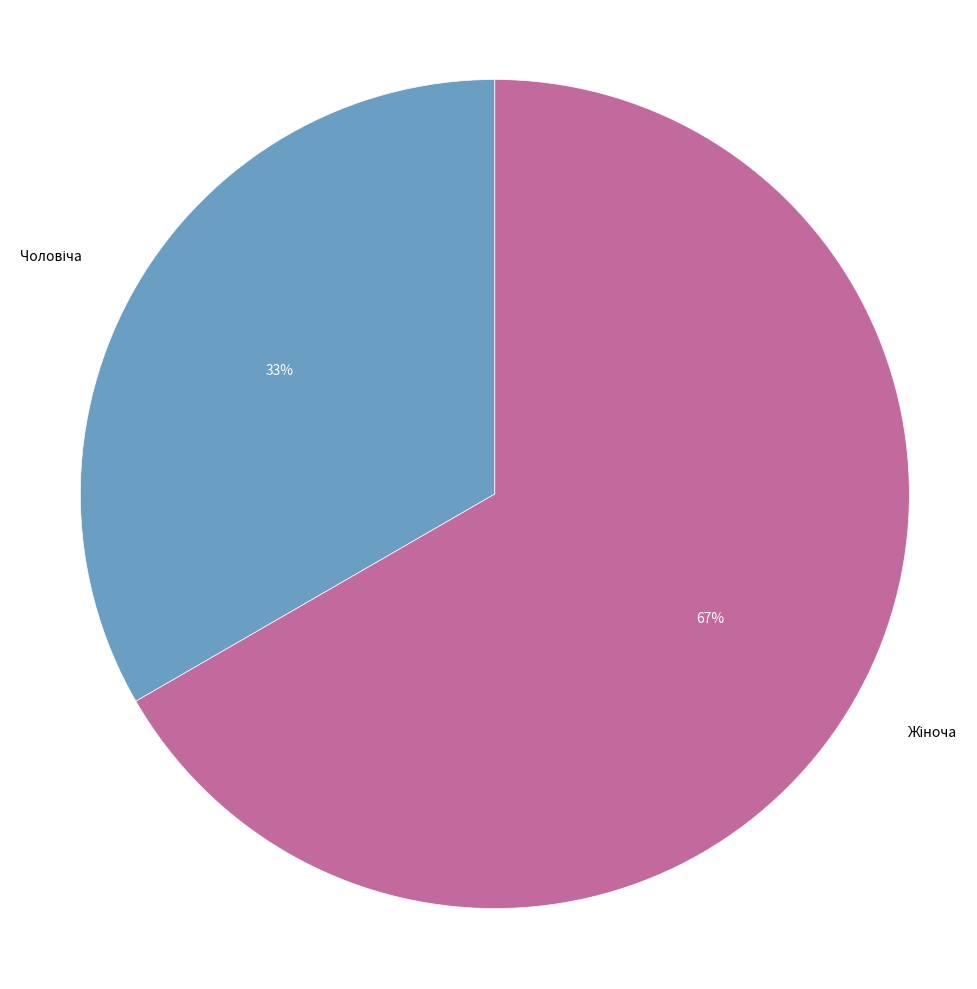

To the nearest percent, what is the average slice percentage?

50%